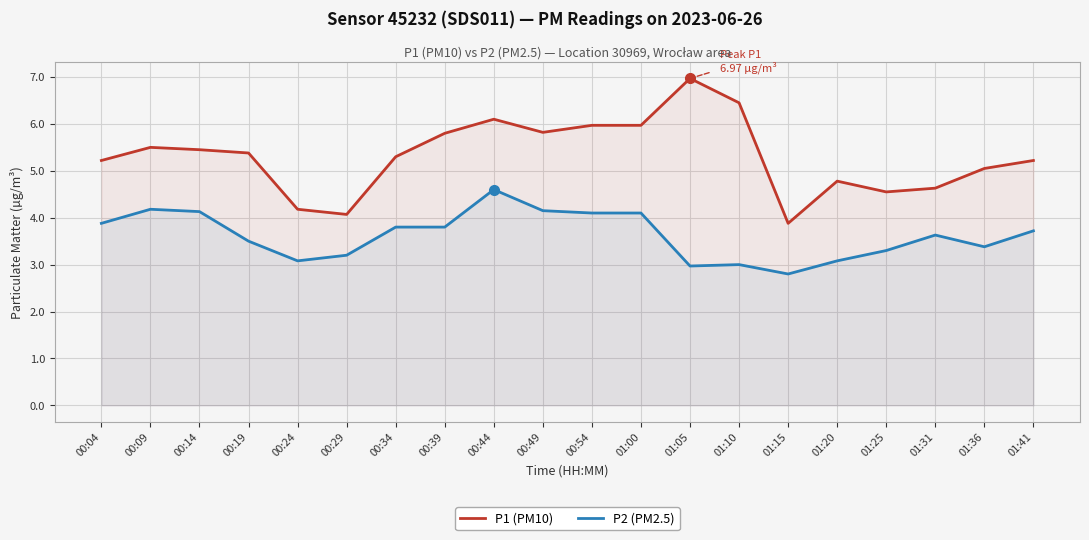

Which series has the largest range (max minus min)?

P1 (PM10)